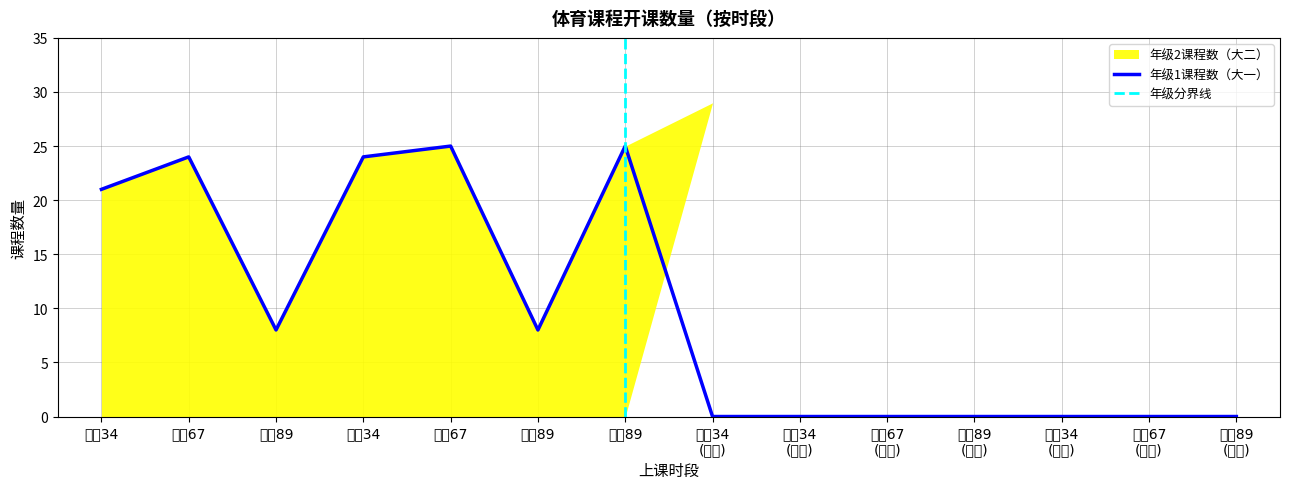

True or false: 年级2课程数 and 年级1课程数 cross at least once.

False